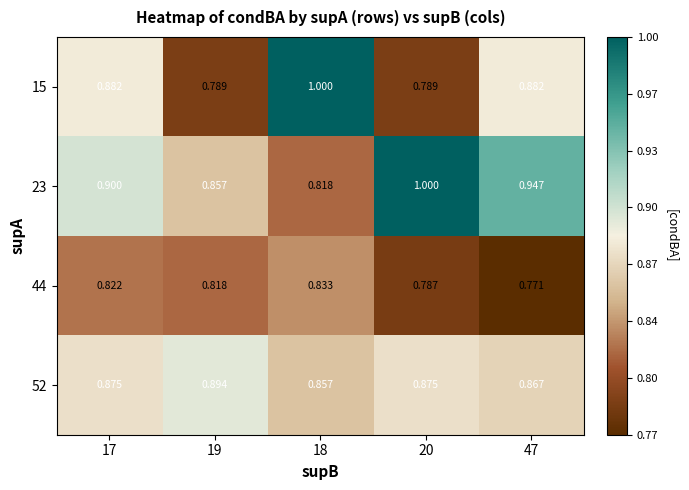

Which series changed the most between 17 and 18?

15